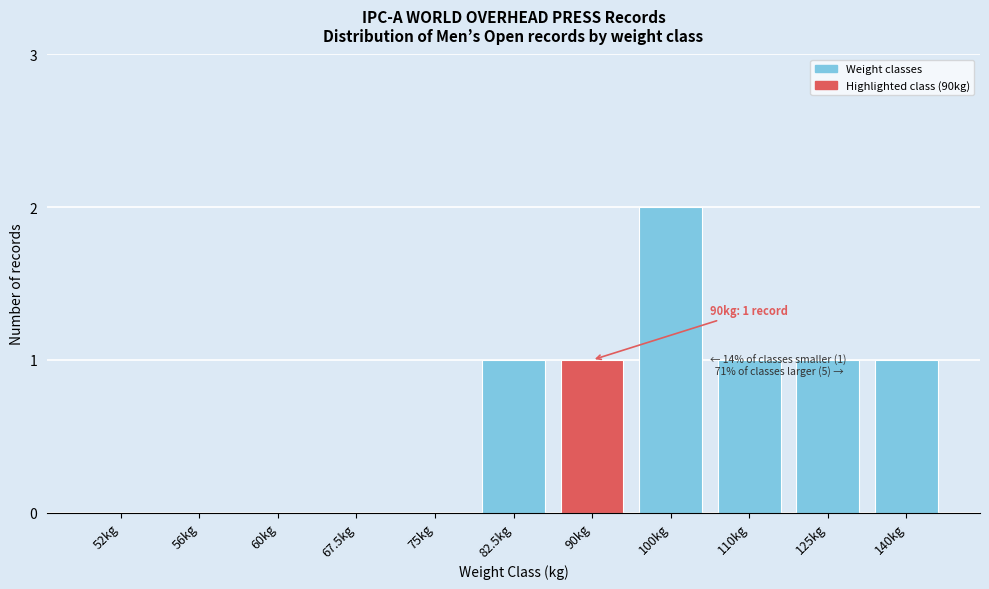

Reading left to right, list all the values displayed in this chart.

52kg=0	56kg=0	60kg=0	67.5kg=0	75kg=0	82.5kg=1	90kg=1	100kg=2	110kg=1	125kg=1	140kg=1